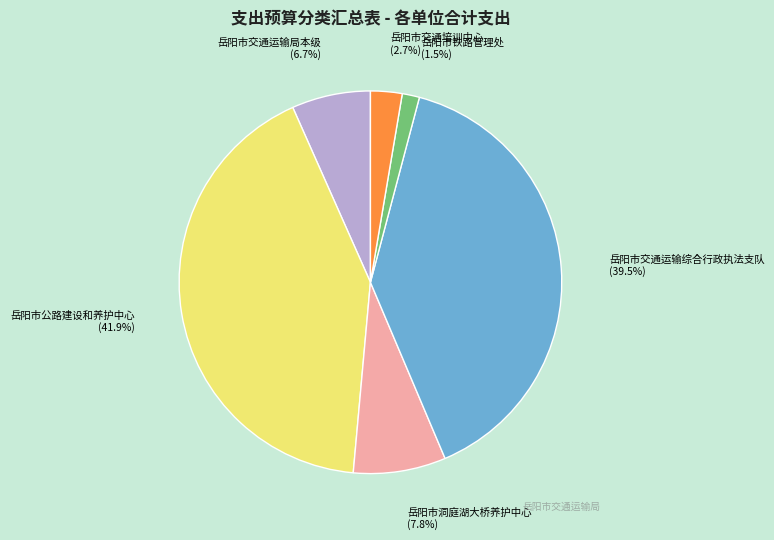

What portion of the pie excludes 岳阳市铁路管理处?

98.5%